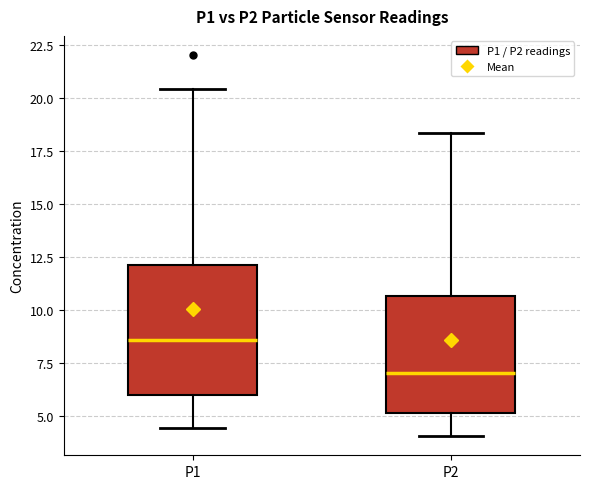

Which box has the highest median line?

P1